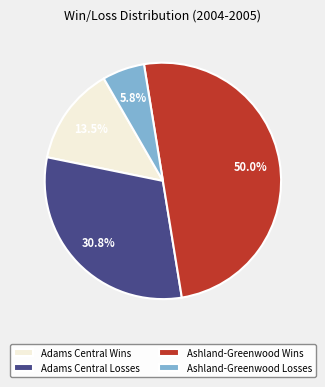

Which has a higher value, Ashland-Greenwood Losses or Adams Central Wins?

Adams Central Wins